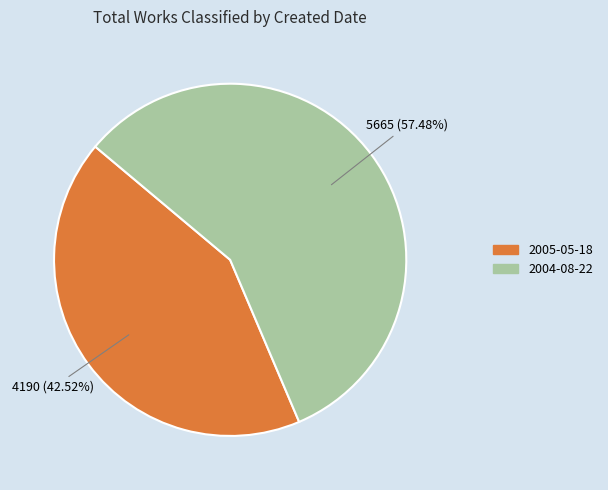

Which slice is the smallest?

2005-05-18